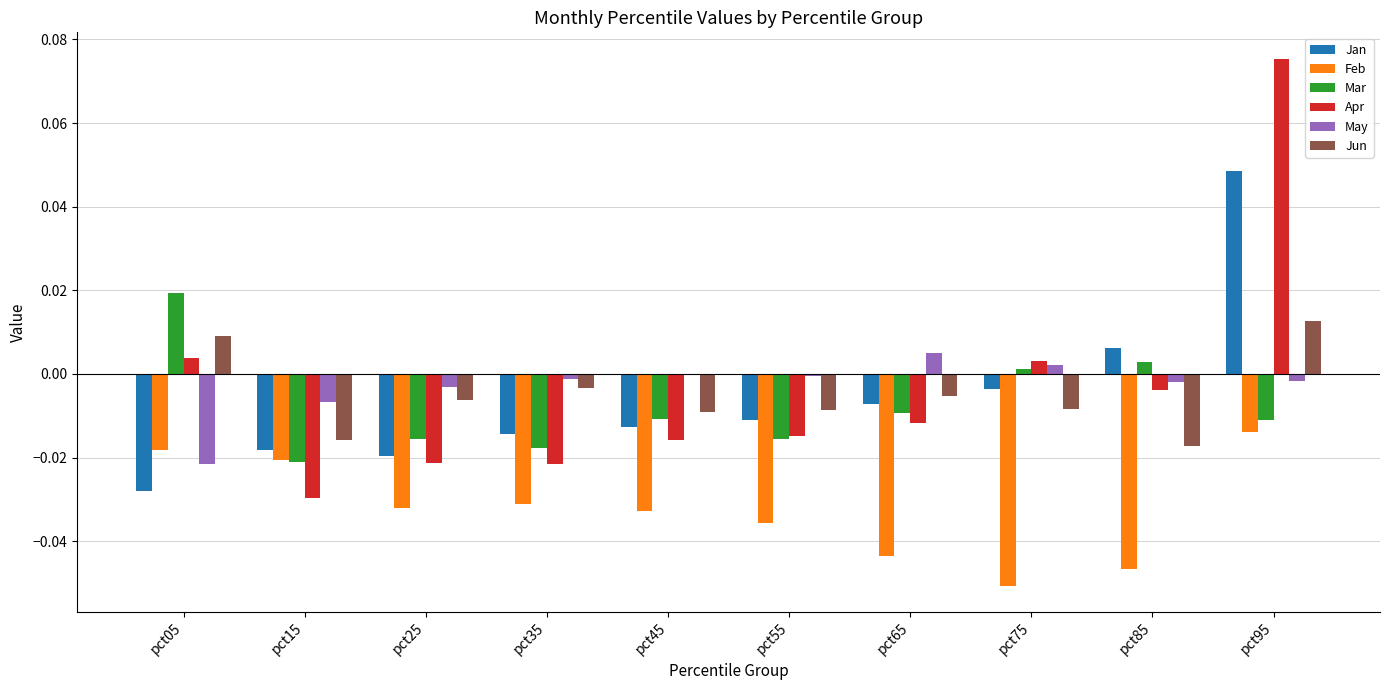

At which category is the sum across all series the highest?

pct95